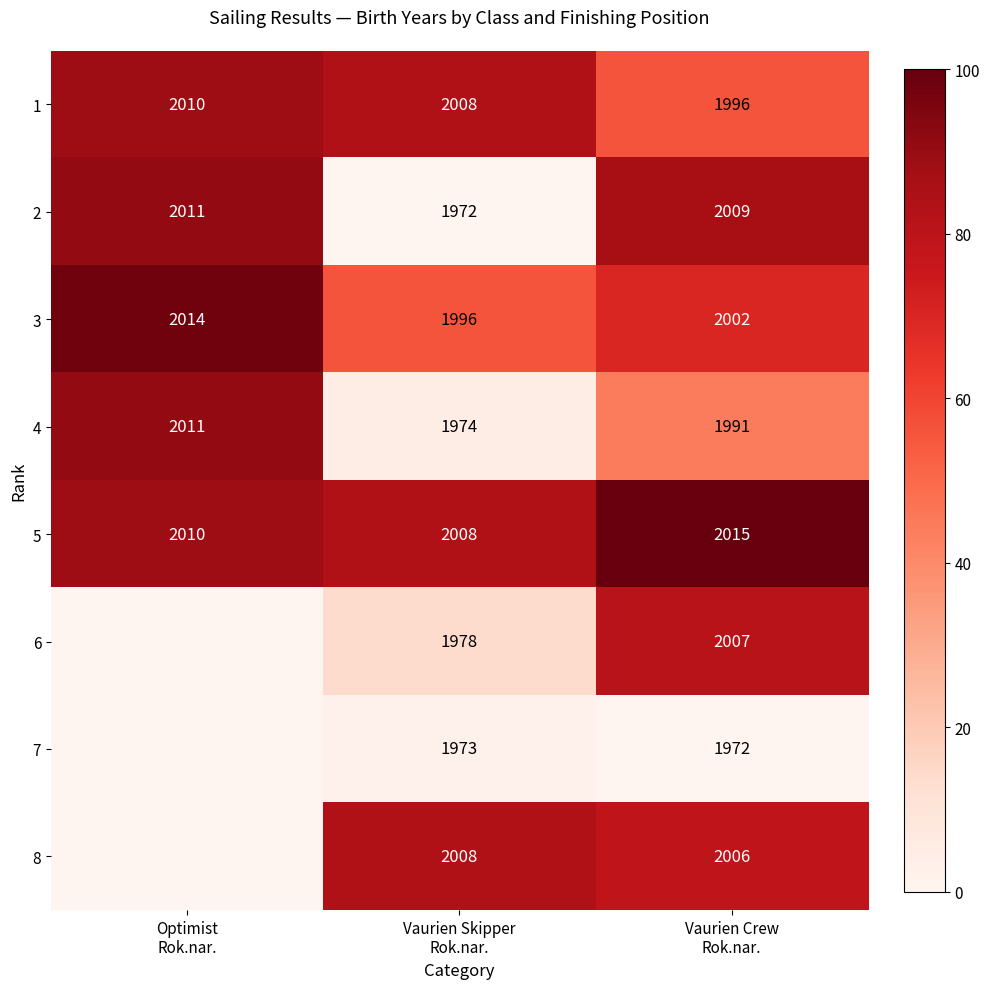

Which series has the largest total across all categories?

5